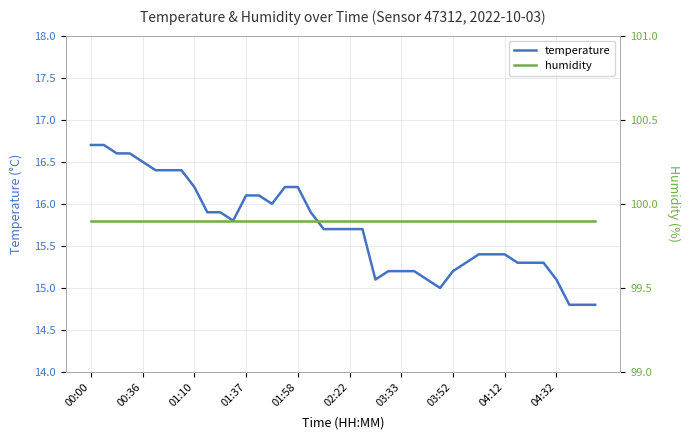

At which category is the sum across all series the highest?

00:00